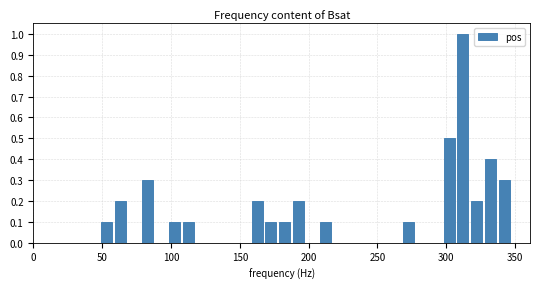

Read against the x-axis, roughly where is the centre of the tallest bar?

310